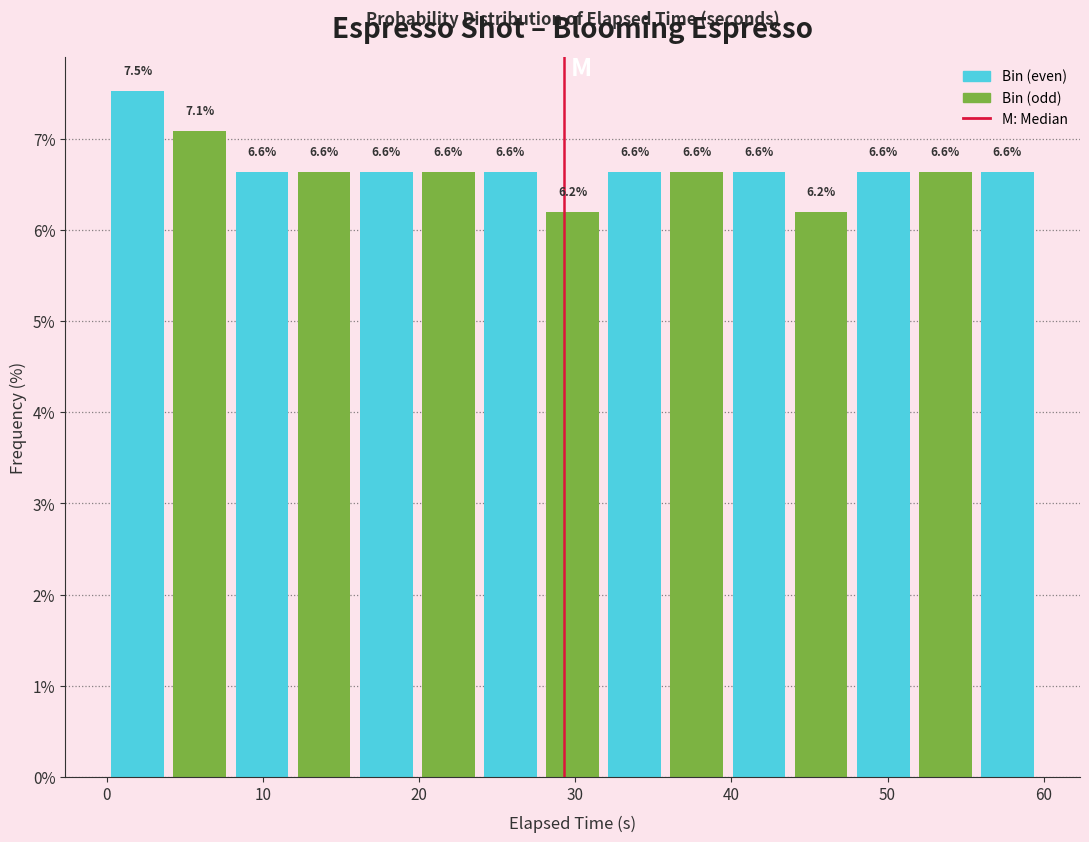

Read against the x-axis, roughly where is the centre of the tallest bar?

2